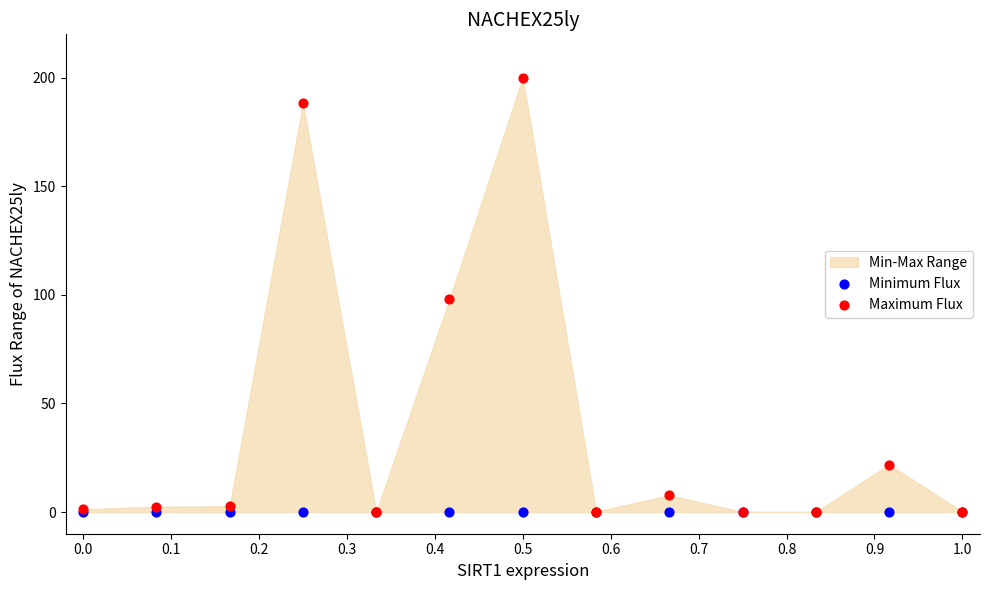

Which series contains the highest Y value?

Maximum Flux